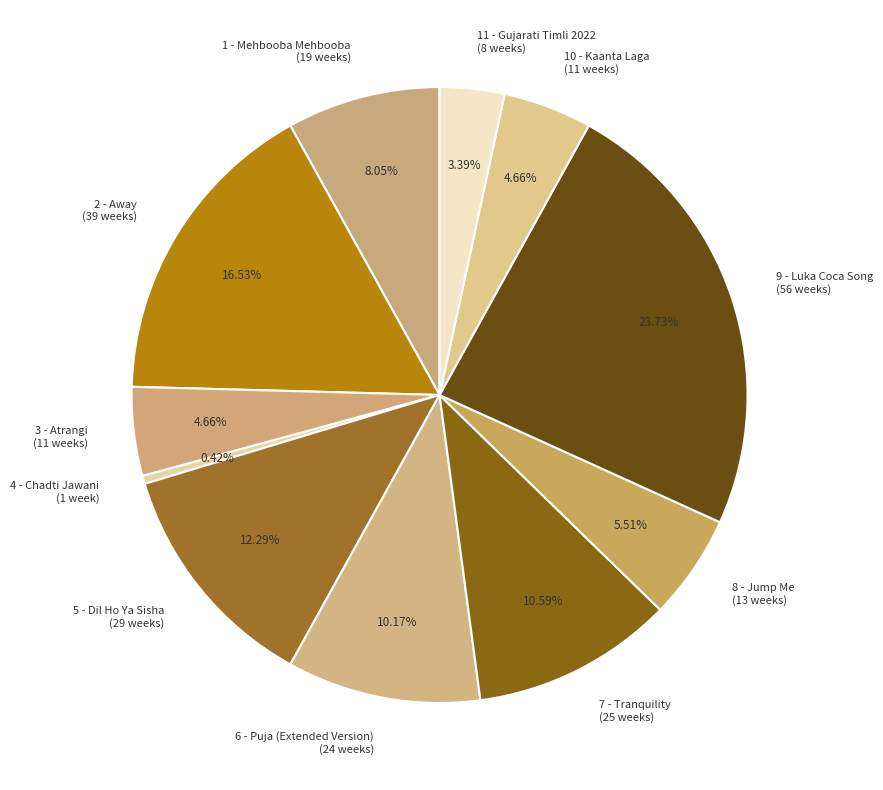

Which has a higher value, 4 - Chadti Jawani (1 week) or 8 - Jump Me (13 weeks)?

8 - Jump Me (13 weeks)